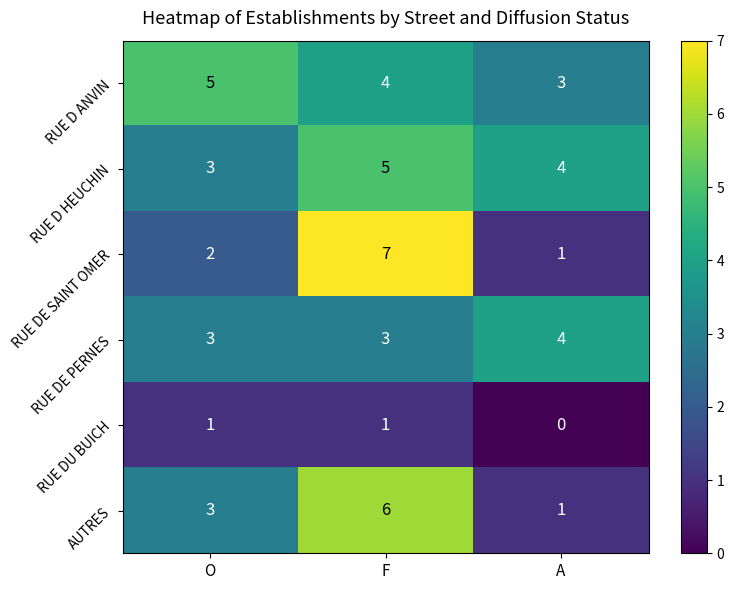

What is the spread (max minus min) of values at F?

6